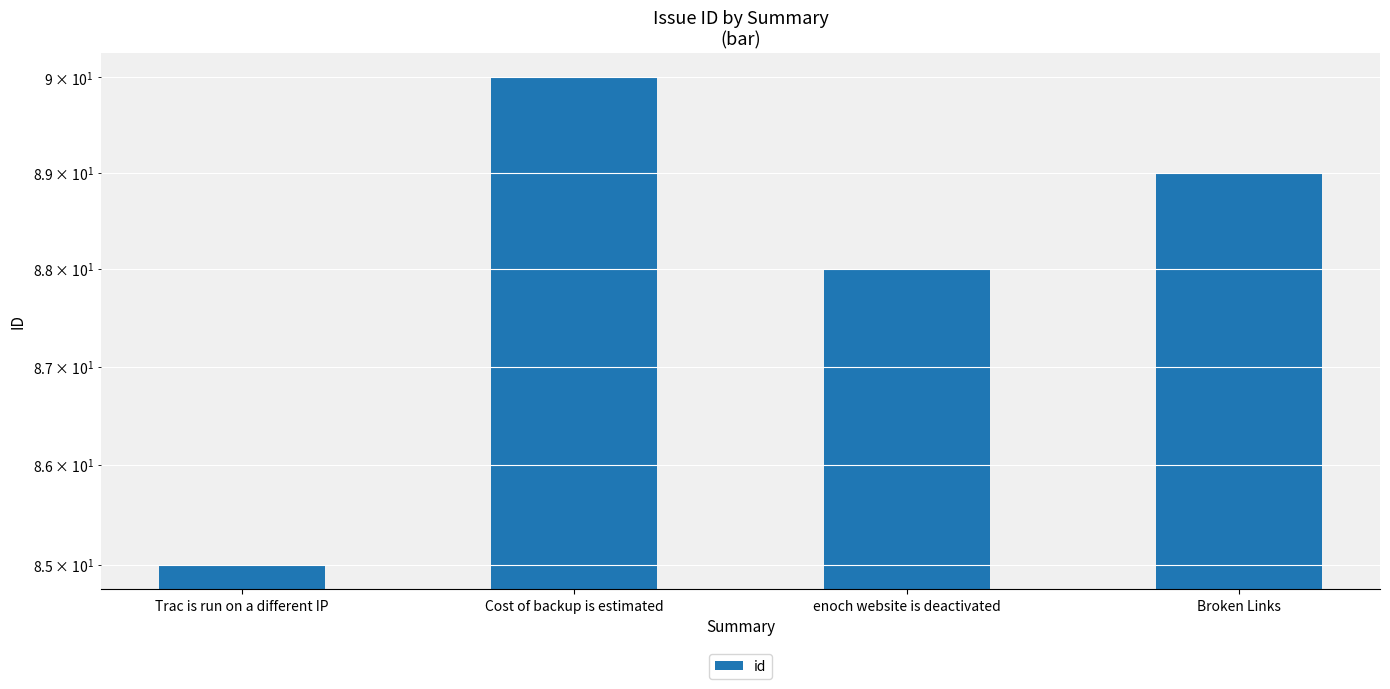

What is the sum of all values?

352